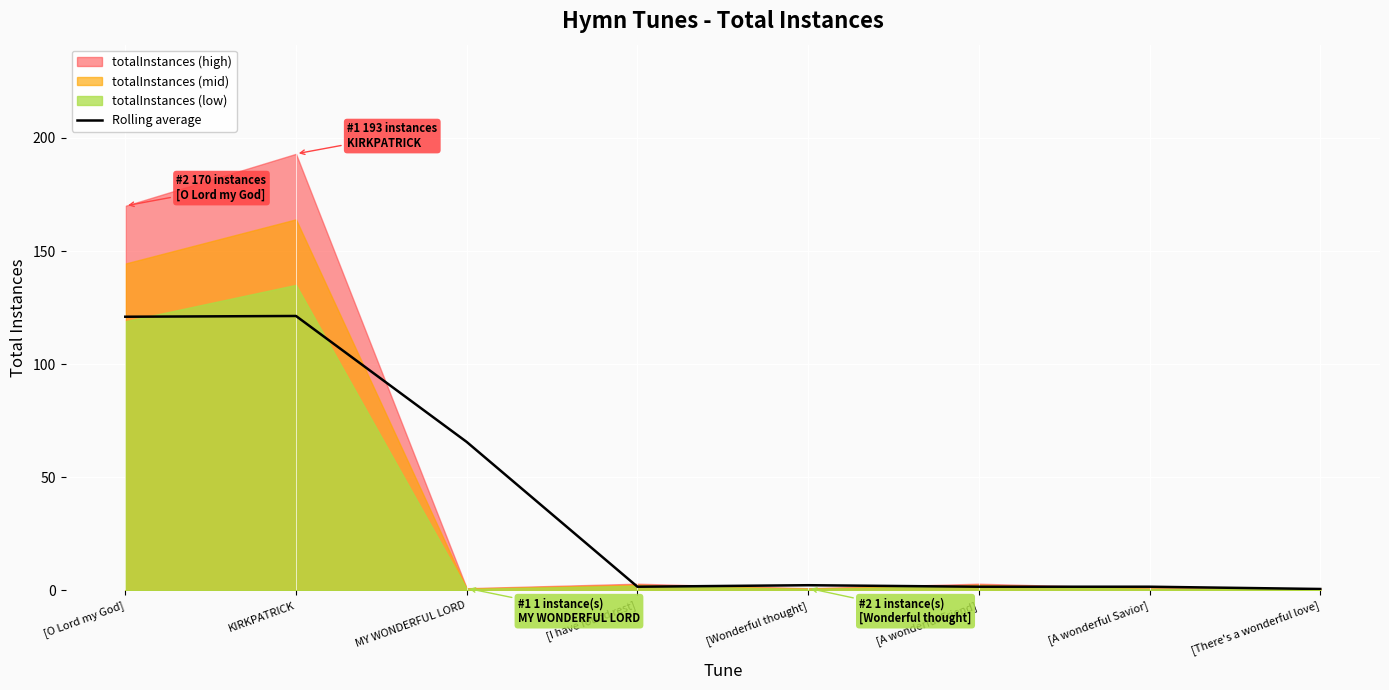

List the labels in order of value, smallest first.

[There's a wonderful love], [I have found rest], [A wonderful Friend], [A wonderful Savior], [Wonderful thought], MY WONDERFUL LORD, [O Lord my God], KIRKPATRICK